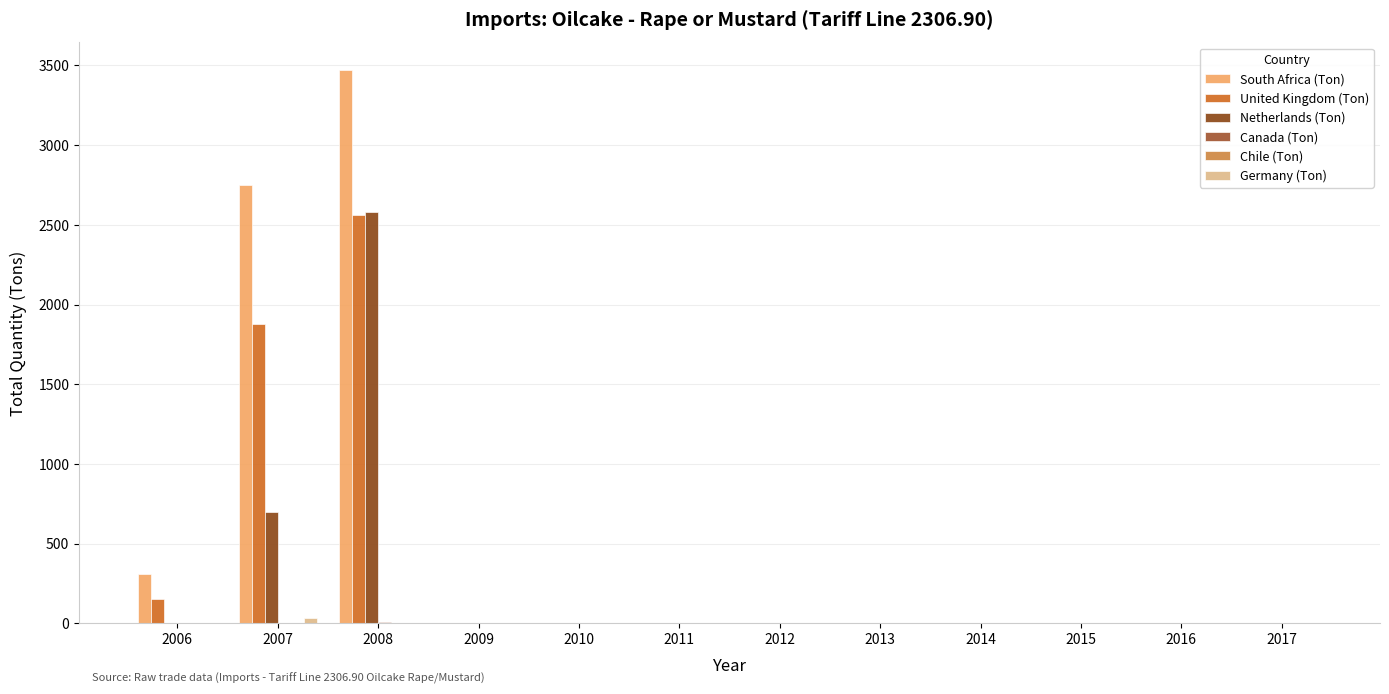

How many Canada (Ton) values are between 0 and 1?

11